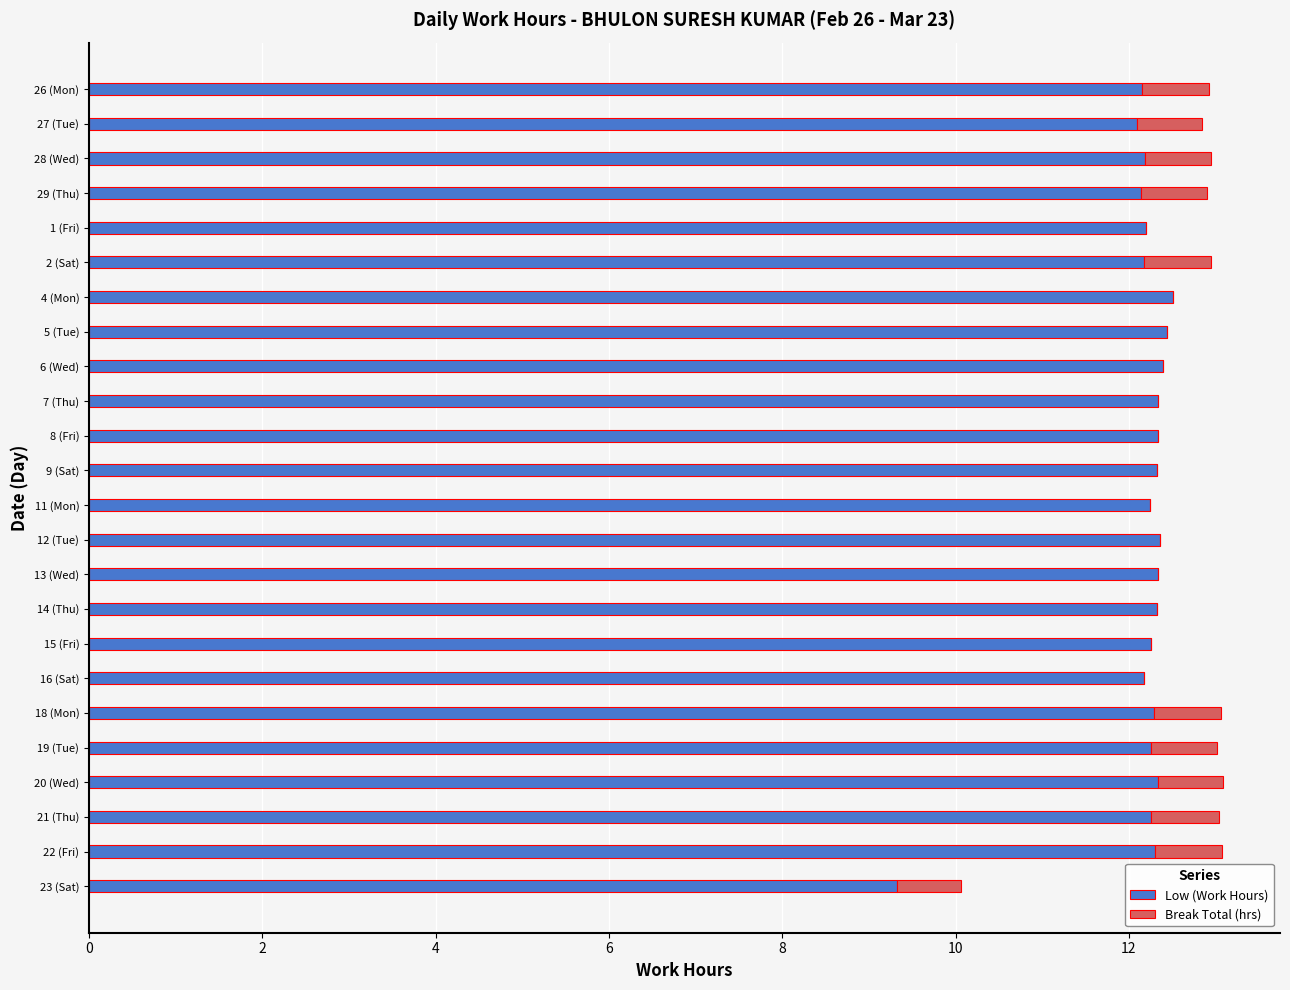

What is the total value across all series at 22 (Fri)?

13.1